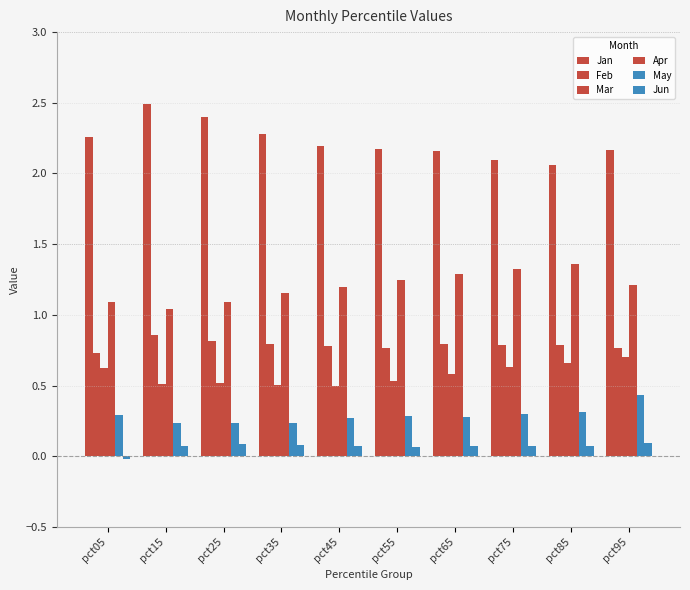

Reading left to right, what are all the values shown in this chart?

Jan: 2.3	2.5	2.4	2.3	2.2	2.2	2.2	2.1	2.1	2.2
Feb: 0.7	0.9	0.8	0.8	0.8	0.8	0.8	0.8	0.8	0.8
Mar: 0.6	0.5	0.5	0.5	0.5	0.5	0.6	0.6	0.7	0.7
Apr: 1.1	1.0	1.1	1.2	1.2	1.2	1.3	1.3	1.4	1.2
May: 0.3	0.2	0.2	0.2	0.3	0.3	0.3	0.3	0.3	0.4
Jun: -0.0	0.1	0.1	0.1	0.1	0.1	0.1	0.1	0.1	0.1